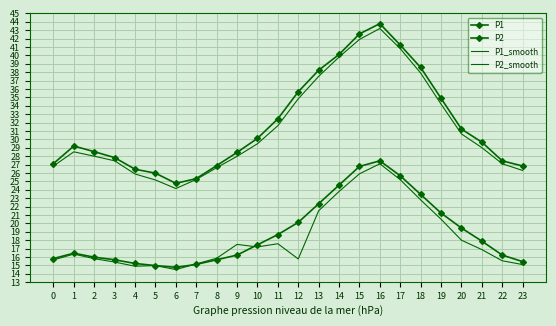

List the labels in order of P1_smooth value, smallest first.

6, 5, 7, 4, 23, 8, 0, 22, 3, 9, 2, 1, 21, 10, 20, 11, 19, 12, 13, 18, 14, 17, 15, 16